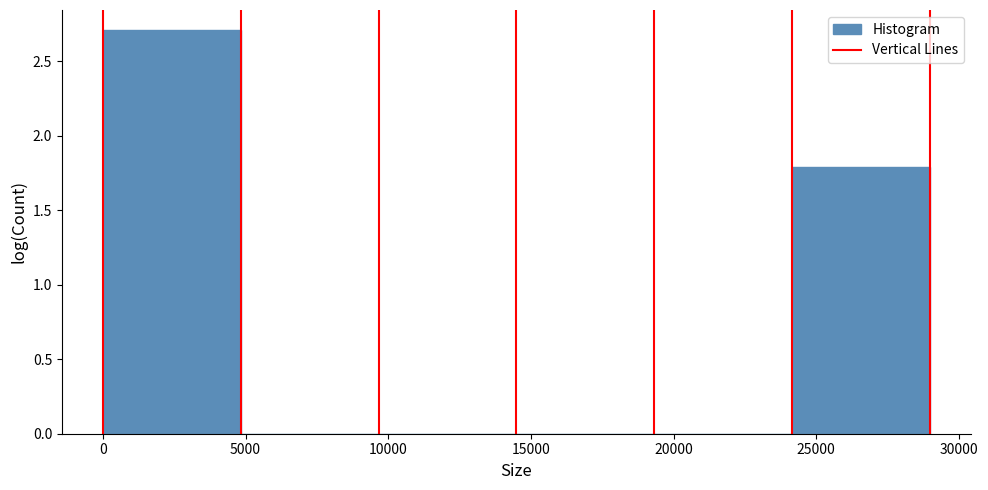

Reading left to right, transcribe this chart: for each bar, give the range it covers on the x-axis and its height. Neither the bar edges nor the heights are printed on the chart, so give them approximately, as read against the axes.

0 to 5000: 2.7
5000 to 9500: under 0.05
9500 to 14500: under 0.05
14500 to 19500: 0
19500 to 24000: 0
24000 to 29000: 1.8